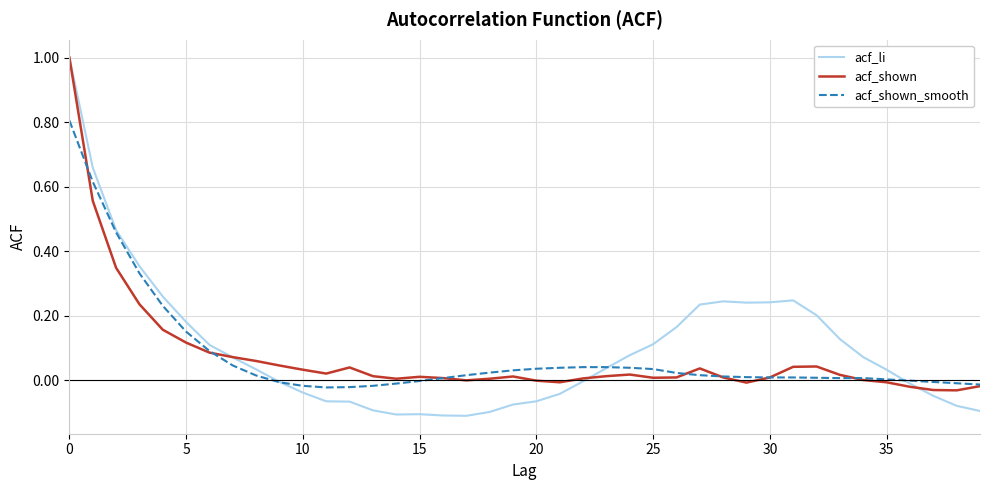

What is the maximum value shown in the chart?

1.0